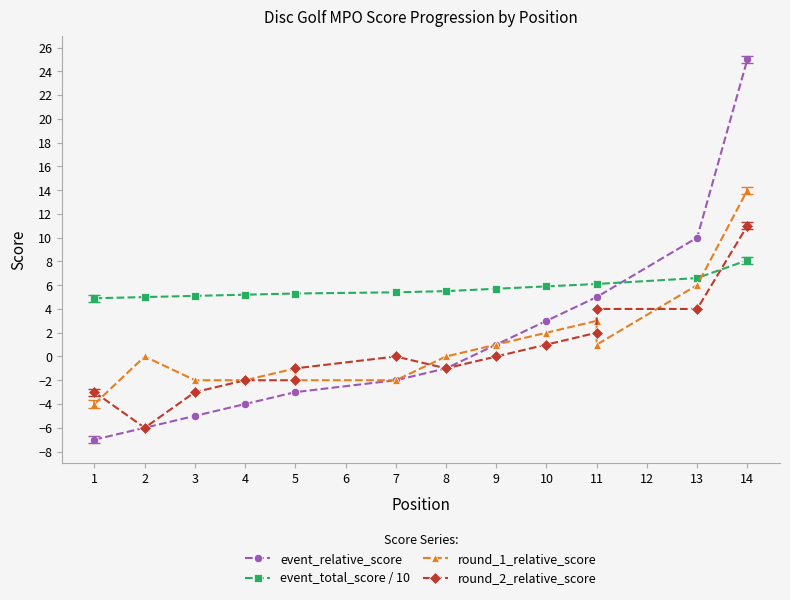

What are all the series names shown in the legend?

event_relative_score, event_total_score / 10, round_1_relative_score, round_2_relative_score